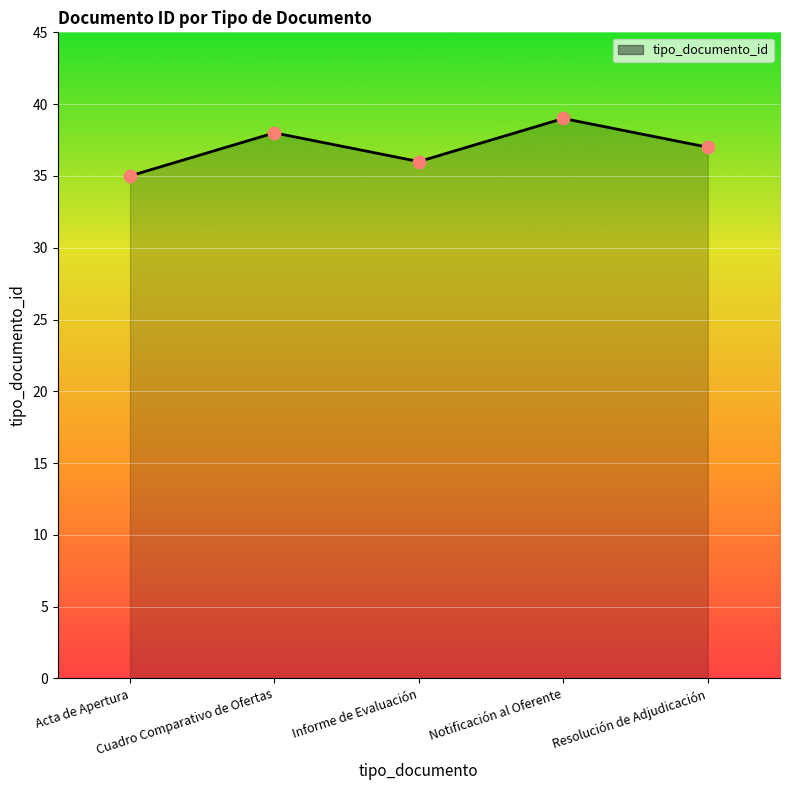

Which has a higher value, Notificación al Oferente or Acta de Apertura?

Notificación al Oferente